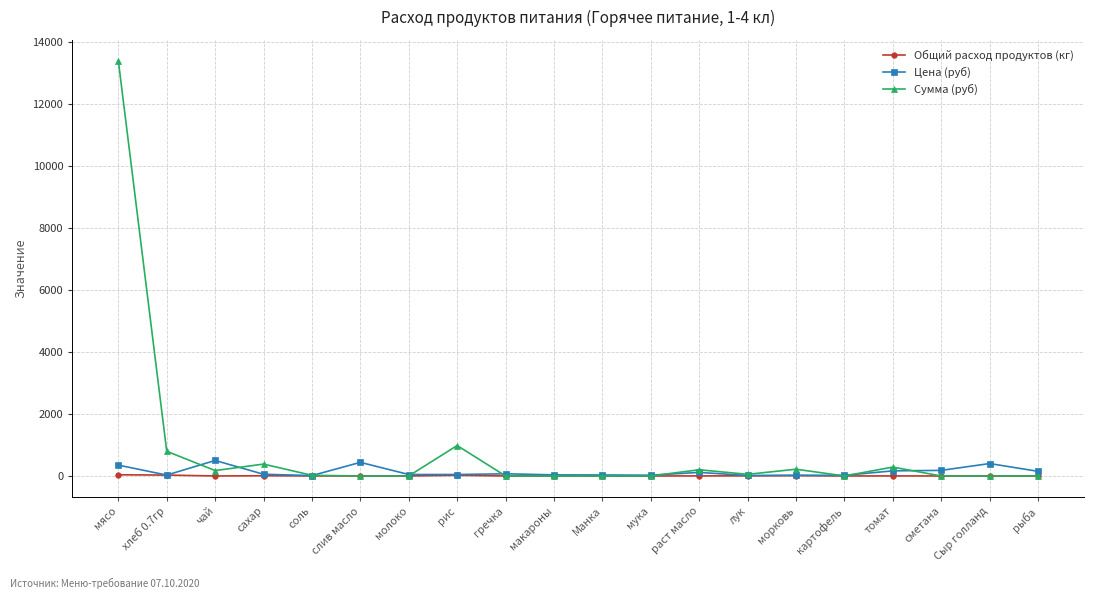

True or false: Цена (руб) has more than 1 interior local peaks.

True